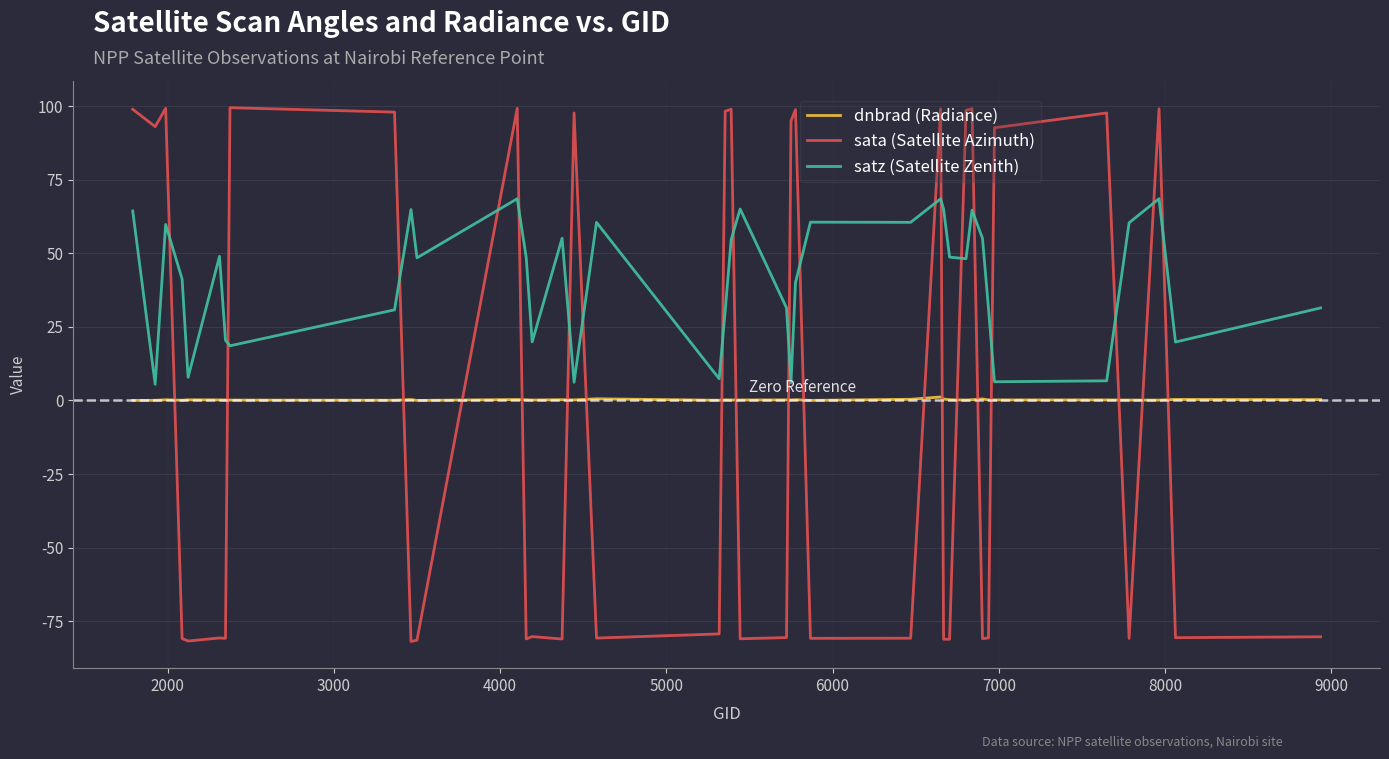

Which series has the largest range (max minus min)?

sata (Satellite Azimuth)